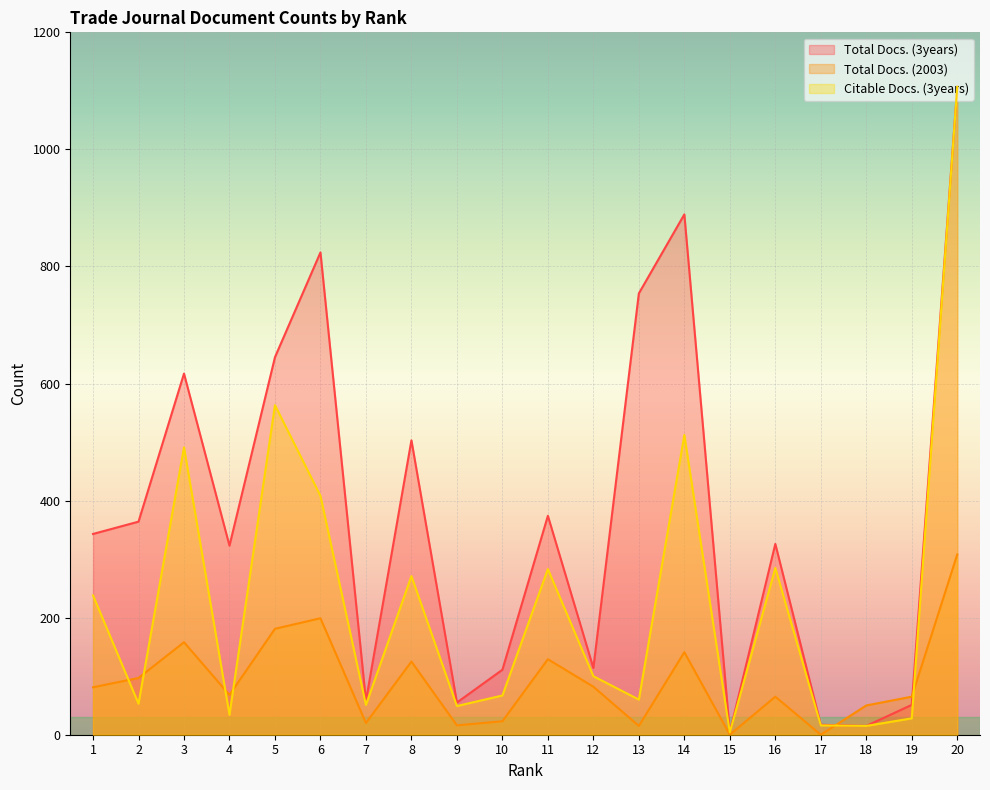

What are all the series names shown in the legend?

Total Docs. (3years), Total Docs. (2003), Citable Docs. (3years)